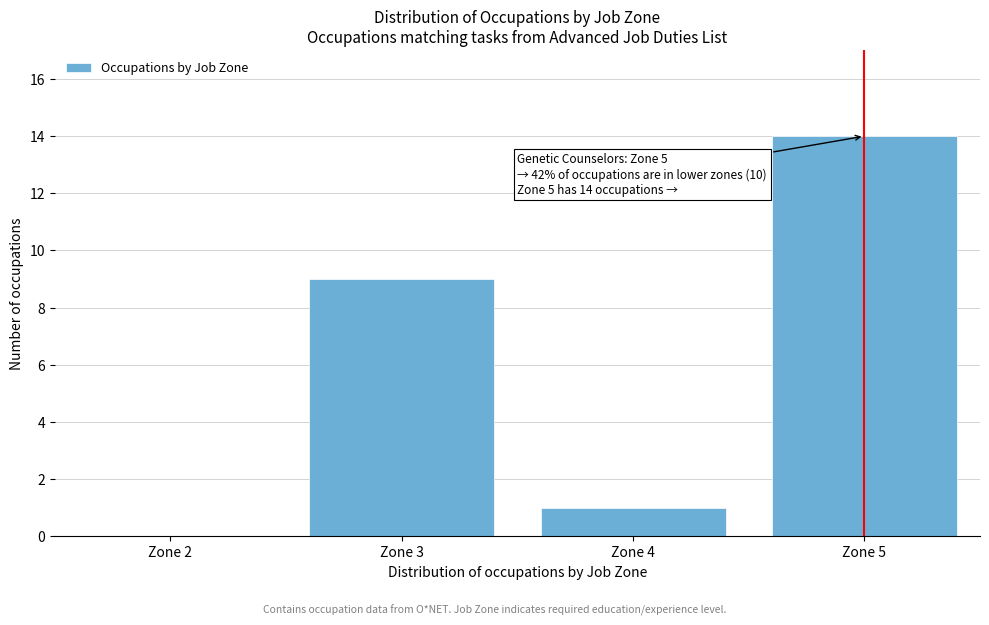

Reading left to right, extract all data points from this chart.

Zone 2=0	Zone 3=9	Zone 4=1	Zone 5=14